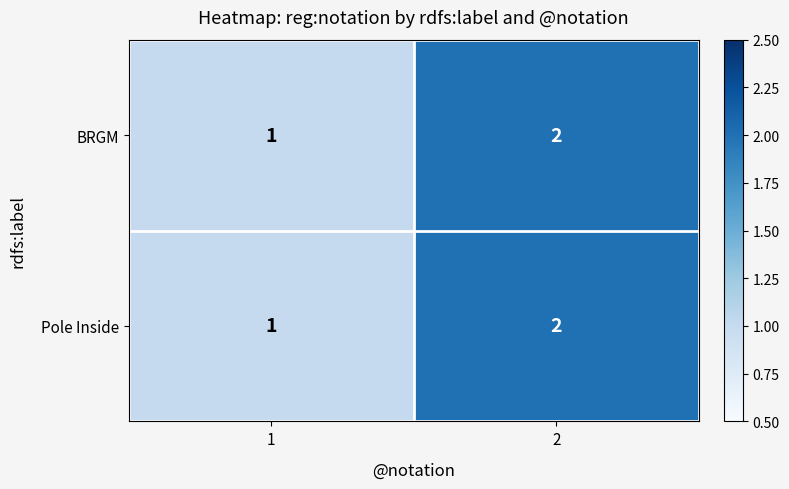

Which category has the highest value across all series?

2